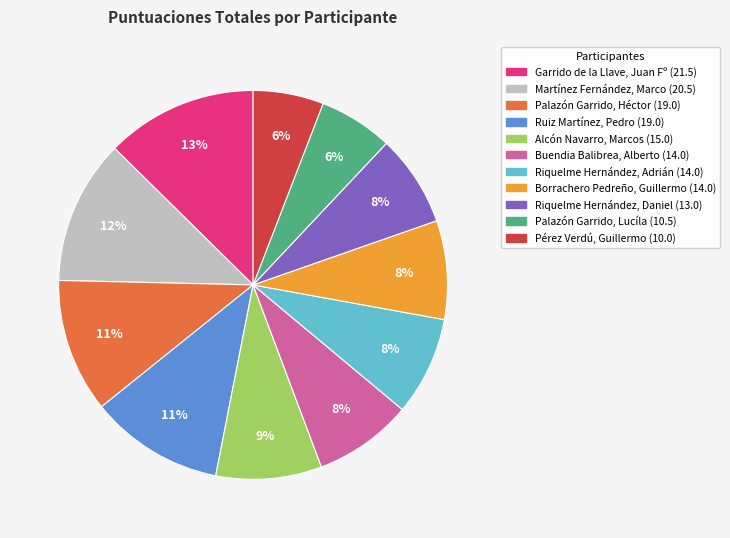

To the nearest percent, what is the difference between the largest and smallest slice percentages?

7%